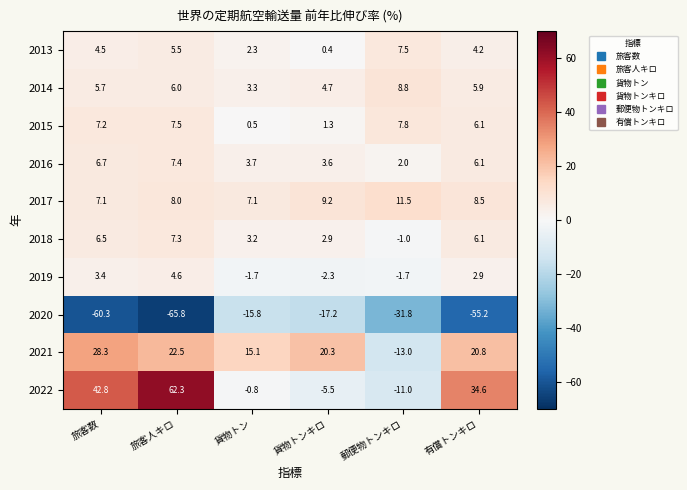

How many distinct data groups are displayed?

10